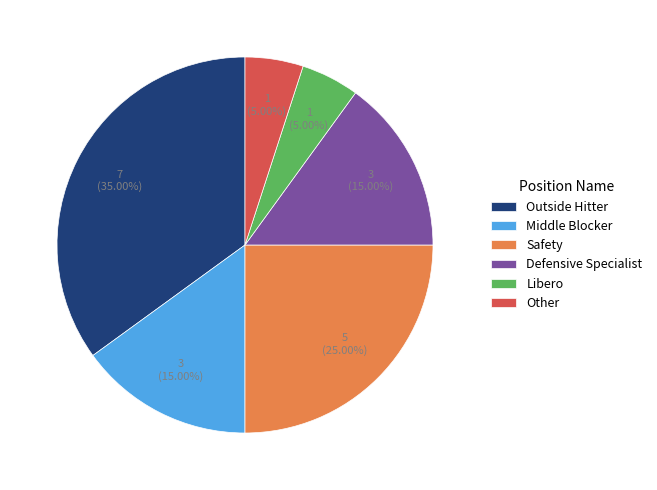

The Middle Blocker slice represents 24% of the pie. True or false?

False